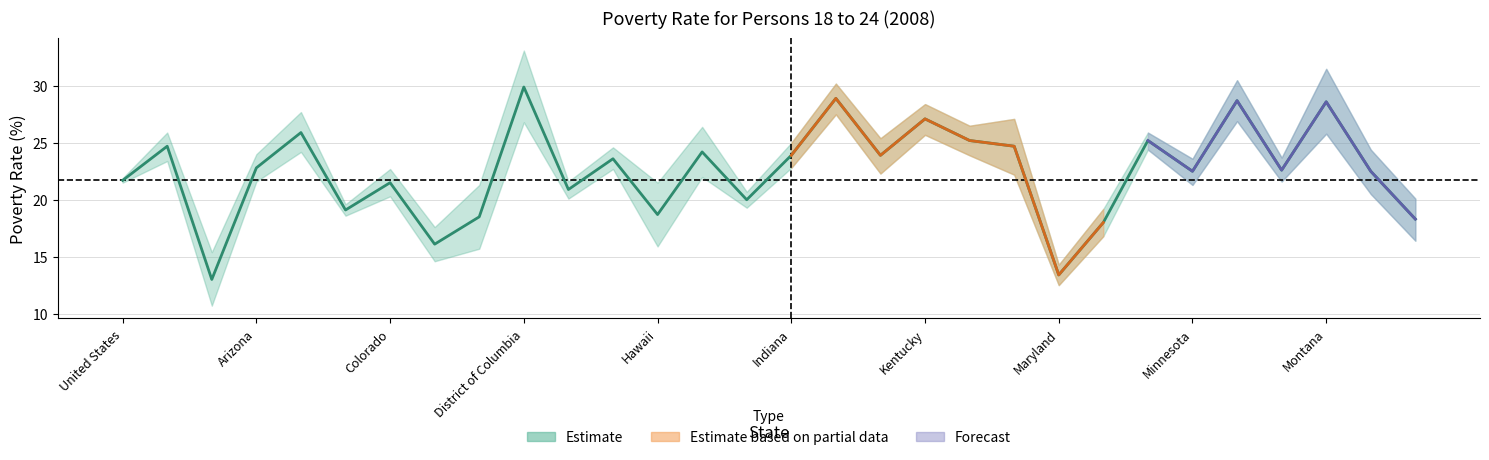

True or false: the data shows 38.8 at Montana.

False